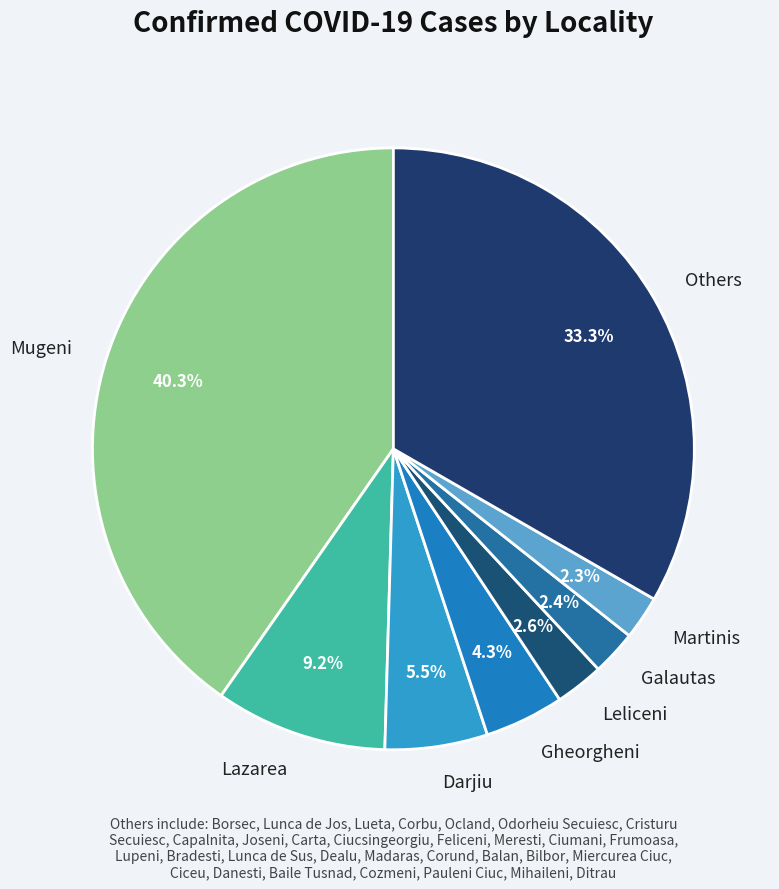

How many segments does this pie chart have?

8